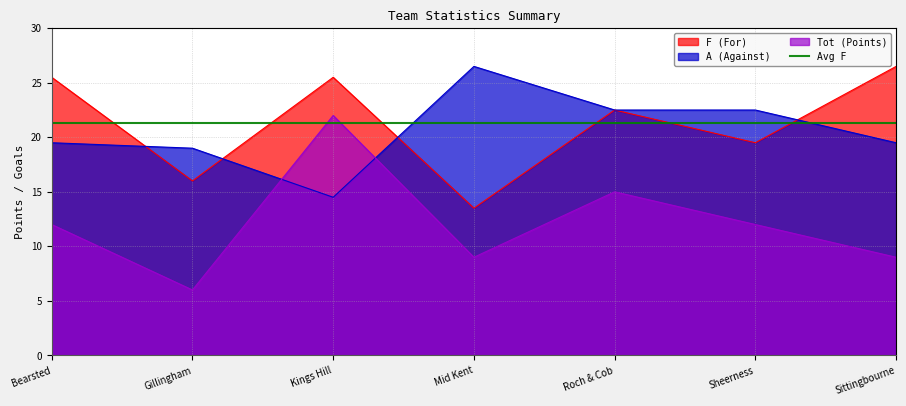

The F series shows 5.8 at Mid Kent. True or false?

False